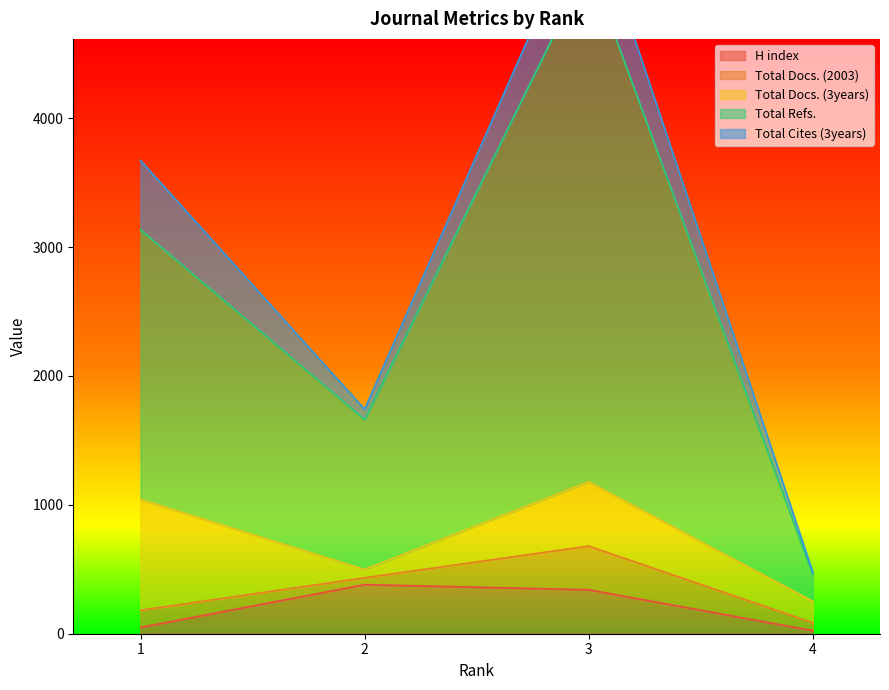

The value of H index at 3 is 341. True or false?

True